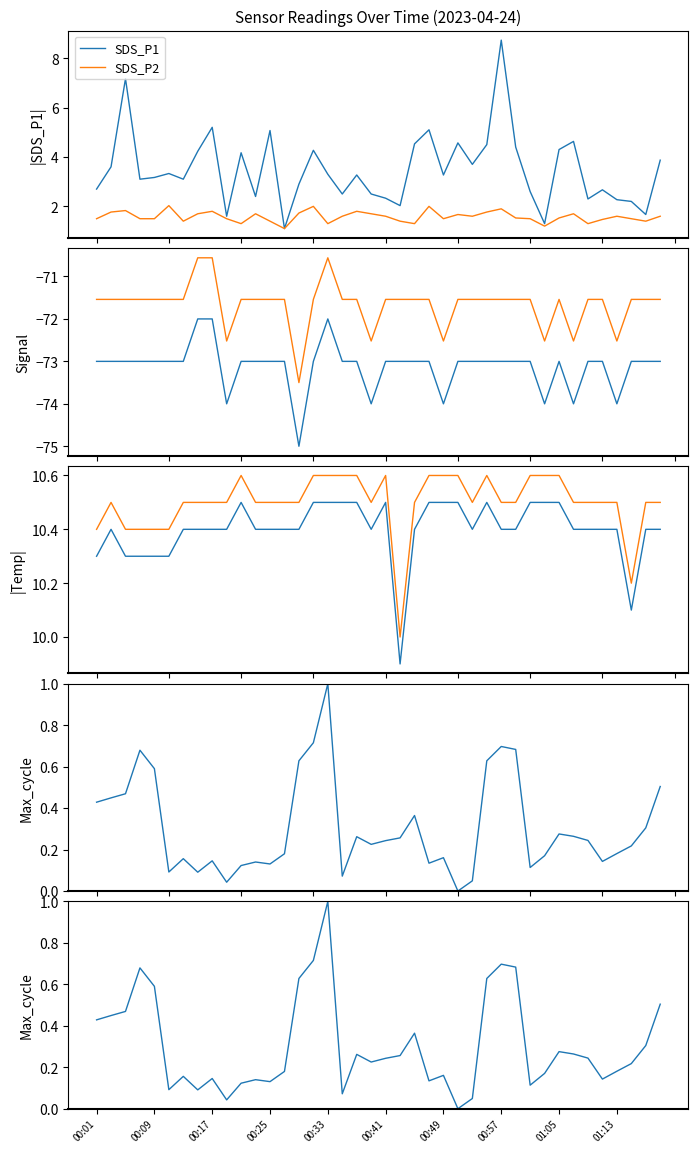

Rank the series by their maximum value, from lowest to highest.

Signal, Max_cycle, SDS_P2, SDS_P1, Temp